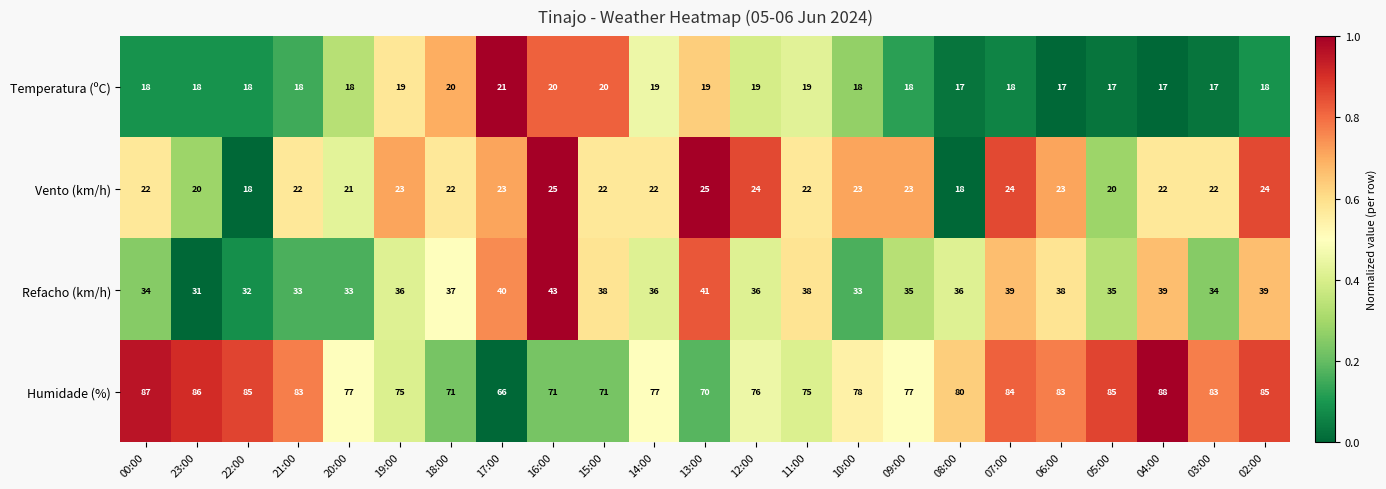

The value of Temperatura (ºC) at 07:00 is 23. True or false?

False